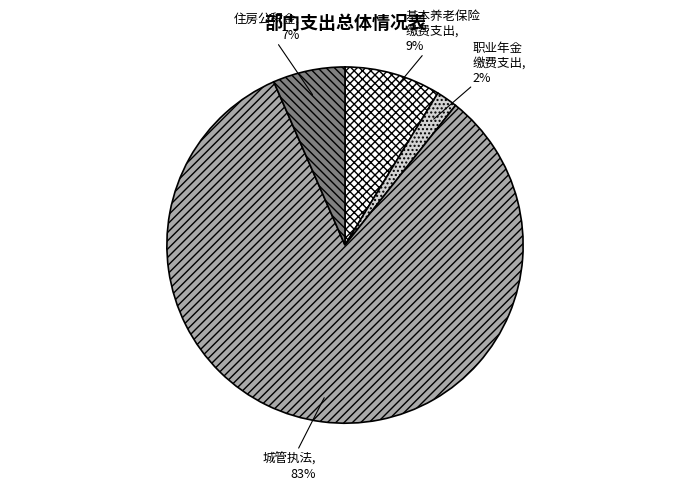

To the nearest percent, what is the average slice percentage?

25%